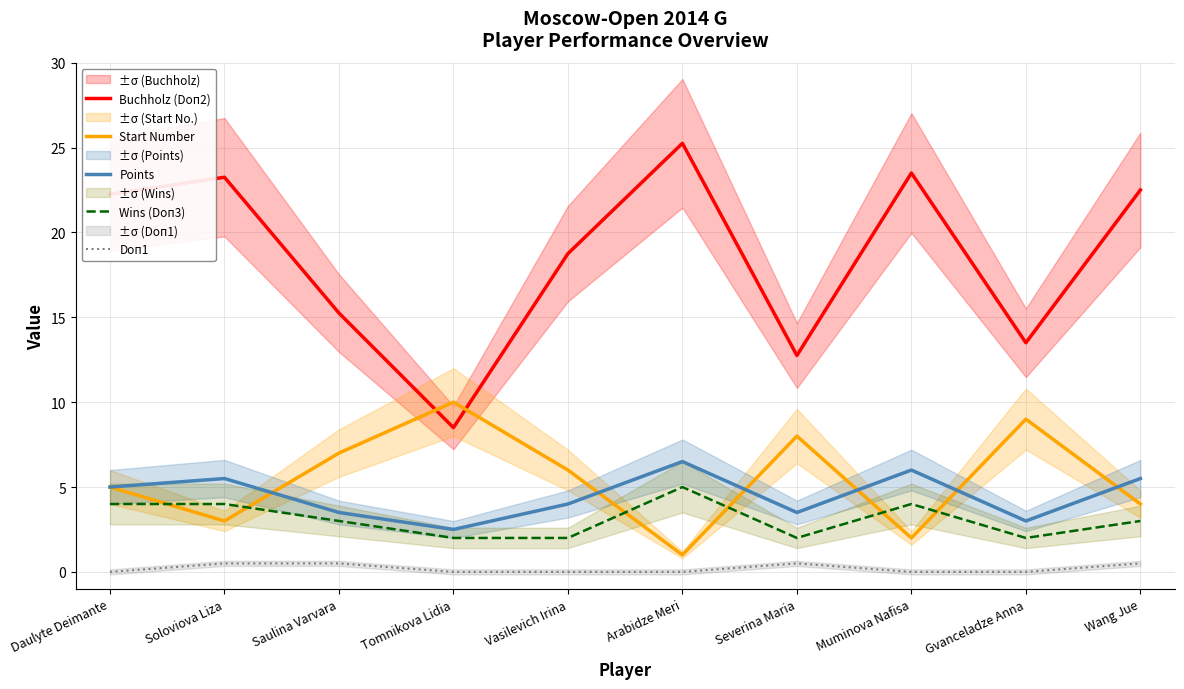

True or false: Buchholz (Doп2) and Points intersect in this chart.

False